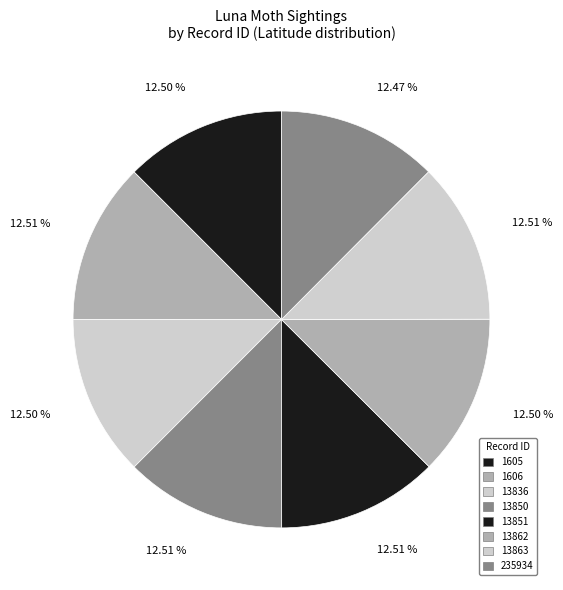

True or false: 13851 accounts for 22% of the total.

False